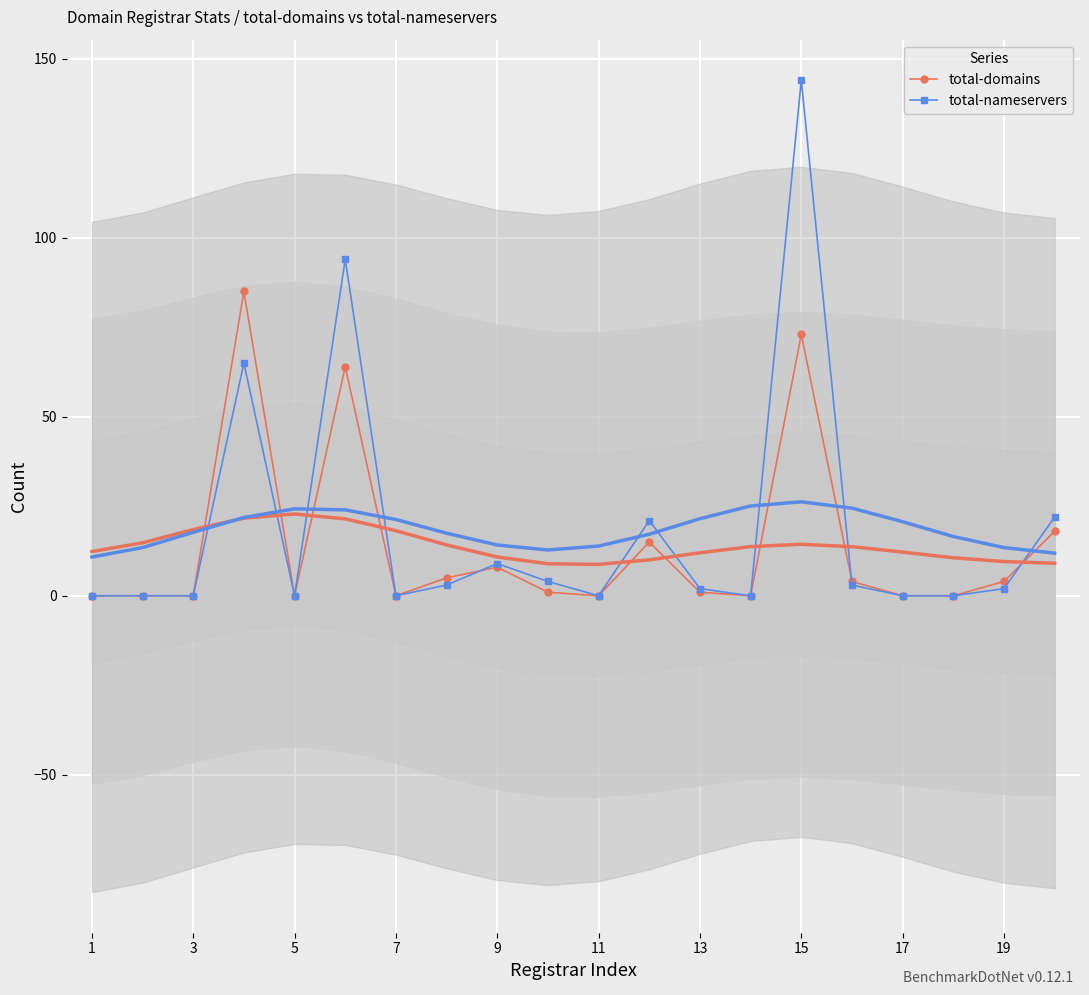

What is the maximum value for total-domains?

85